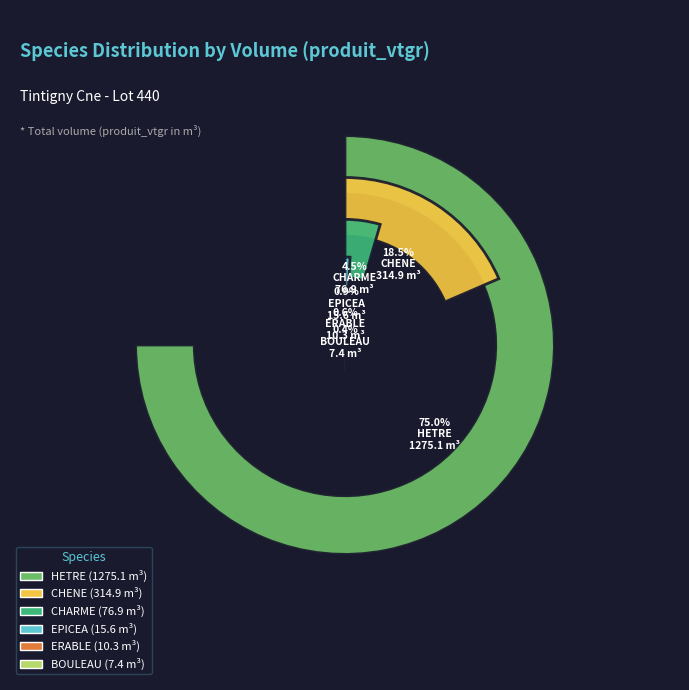

Combined, what portion of the pie is ERABLE and EPICEA?

1.5%